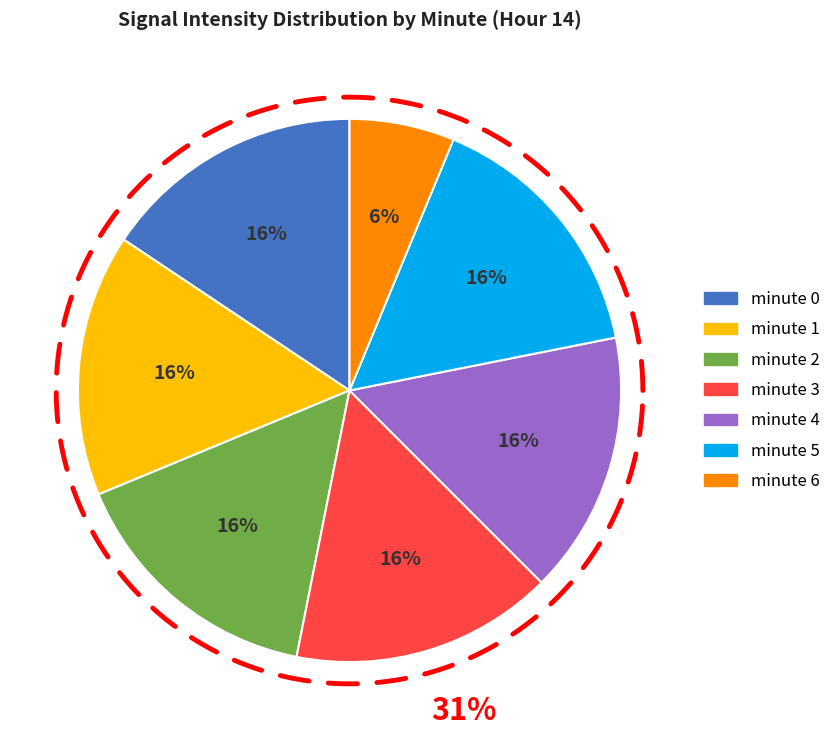

What percentage is the minute 3 slice, to the nearest percent?

16%